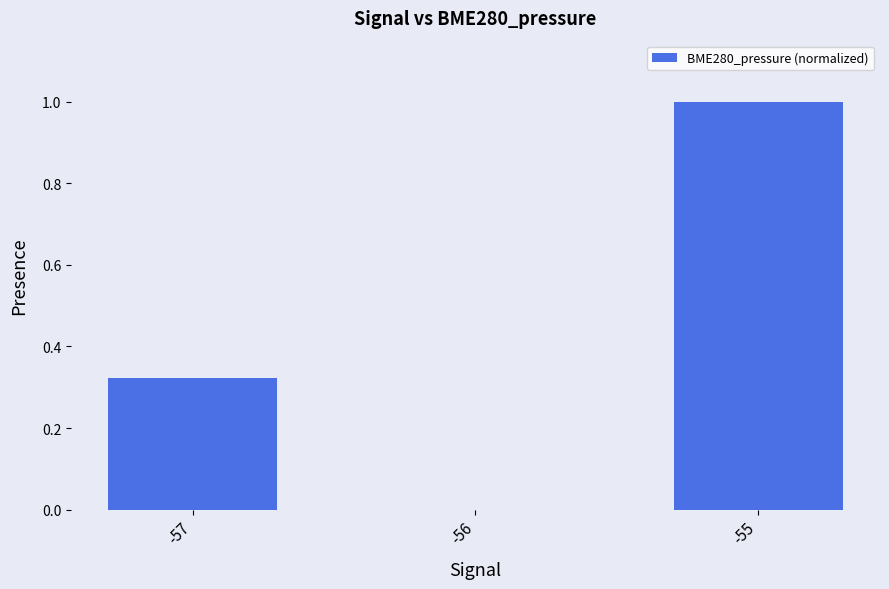

What is the sum of the values at -56 and -55?

1.0